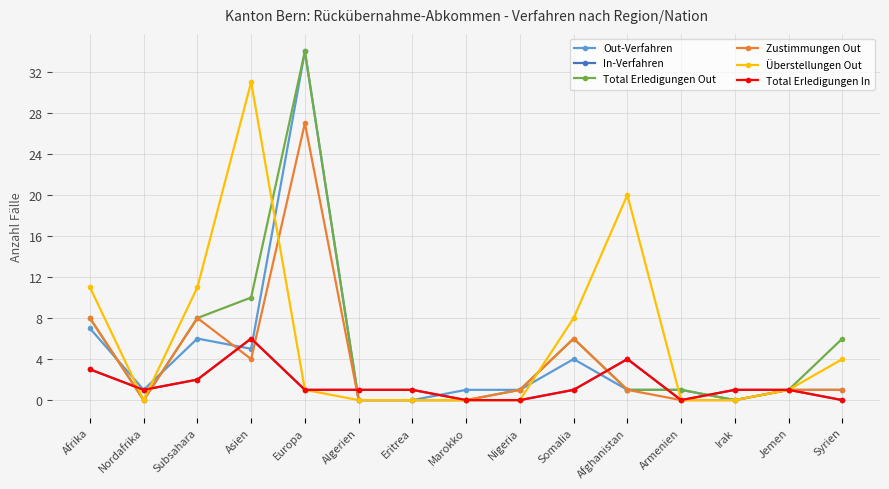

Reading left to right, list all the values displayed in this chart.

Out-Verfahren: Afrika=7	Nordafrika=1	Subsahara=6	Asien=5	Europa=34	Algerien=0	Eritrea=0	Marokko=1	Nigeria=1	Somalia=4	Afghanistan=1	Armenien=1	Irak=0	Jemen=1	Syrien=1
In-Verfahren: Afrika=3	Nordafrika=1	Subsahara=2	Asien=6	Europa=1	Algerien=1	Eritrea=1	Marokko=0	Nigeria=0	Somalia=1	Afghanistan=4	Armenien=0	Irak=1	Jemen=1	Syrien=0
Total Erledigungen Out: Afrika=8	Nordafrika=0	Subsahara=8	Asien=10	Europa=34	Algerien=0	Eritrea=0	Marokko=0	Nigeria=1	Somalia=6	Afghanistan=1	Armenien=1	Irak=0	Jemen=1	Syrien=6
Zustimmungen Out: Afrika=8	Nordafrika=0	Subsahara=8	Asien=4	Europa=27	Algerien=0	Eritrea=0	Marokko=0	Nigeria=1	Somalia=6	Afghanistan=1	Armenien=0	Irak=0	Jemen=1	Syrien=1
Überstellungen Out: Afrika=11	Nordafrika=0	Subsahara=11	Asien=31	Europa=1	Algerien=0	Eritrea=0	Marokko=0	Nigeria=0	Somalia=8	Afghanistan=20	Armenien=0	Irak=0	Jemen=1	Syrien=4
Total Erledigungen In: Afrika=3	Nordafrika=1	Subsahara=2	Asien=6	Europa=1	Algerien=1	Eritrea=1	Marokko=0	Nigeria=0	Somalia=1	Afghanistan=4	Armenien=0	Irak=1	Jemen=1	Syrien=0